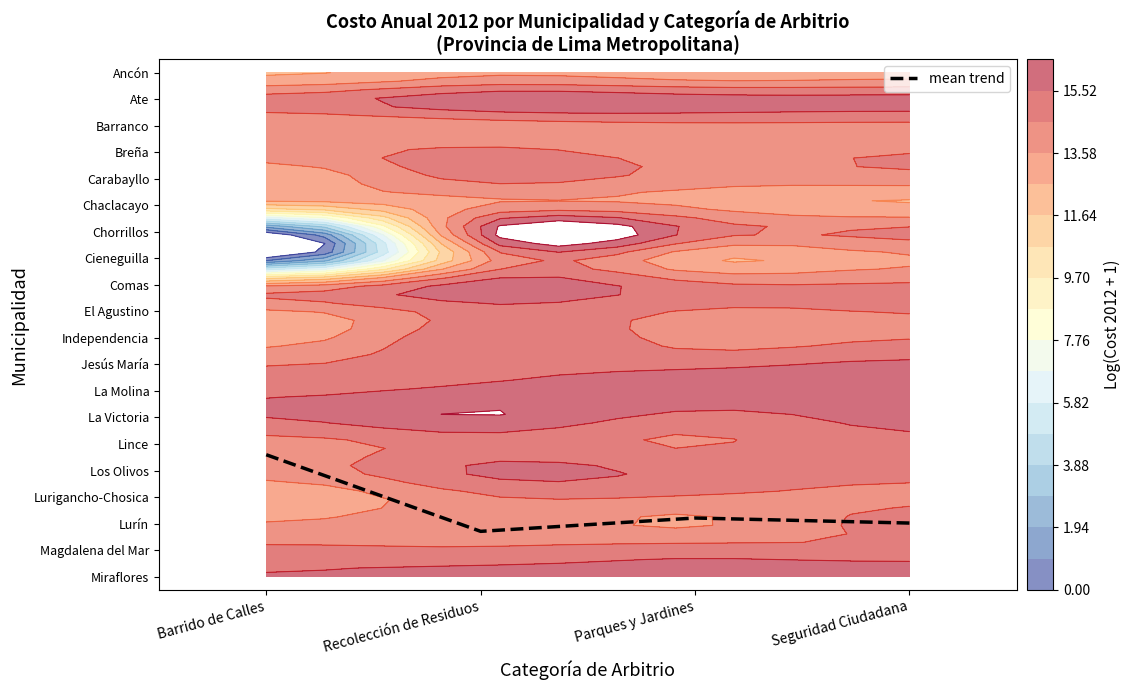

Is the value of El Agustino at Recolección de Residuos greater than the value of Jesús María at Barrido de Calles?

Yes